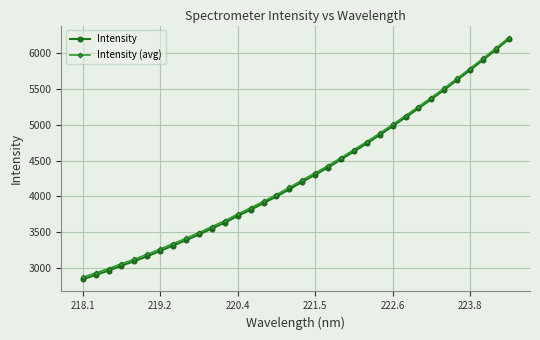

What is the difference between the maximum and minimum values in the Intensity (avg) series?

3346.1